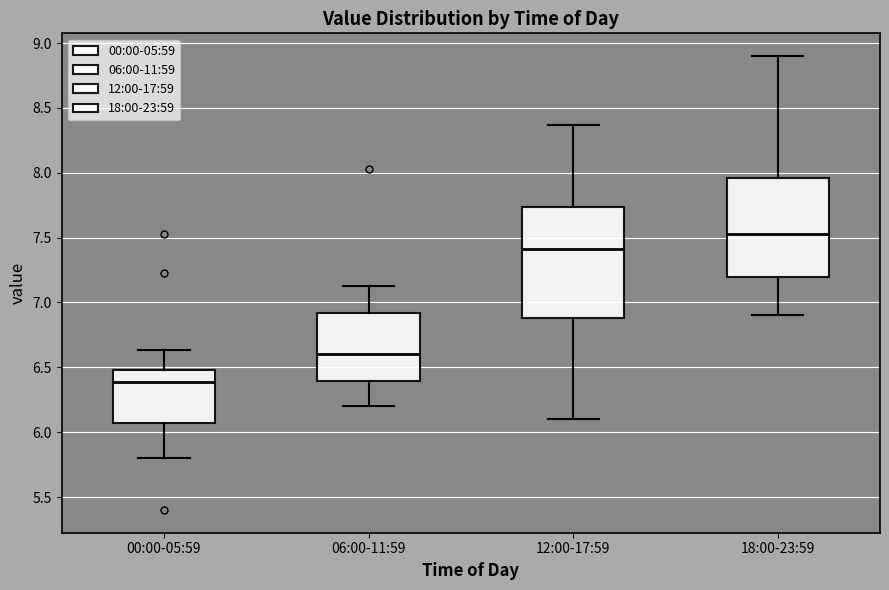

Reading left to right, read every box against the y-axis: the position of its median line, the range the box covers, and the ends of its whiskers. The values are not printed on the chart, so give them approximately, as read against the axis.

00:00-05:59: median 6.40, box 6.05 to 6.50, whiskers 5.80 to 6.65
06:00-11:59: median 6.60, box 6.40 to 6.90, whiskers 6.20 to 7.15
12:00-17:59: median 7.40, box 6.90 to 7.75, whiskers 6.10 to 8.35
18:00-23:59: median 7.55, box 7.20 to 7.95, whiskers 6.90 to 8.90